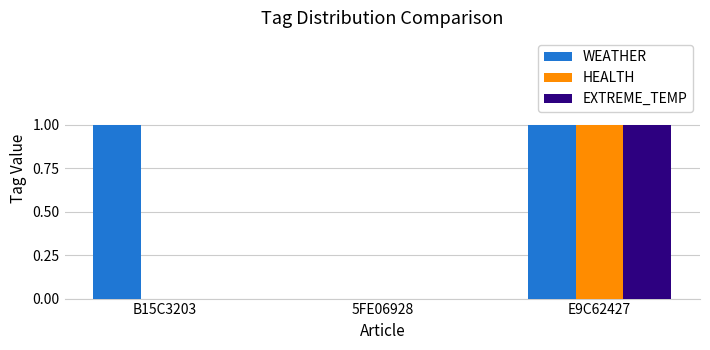

Which series has the largest total across all categories?

WEATHER